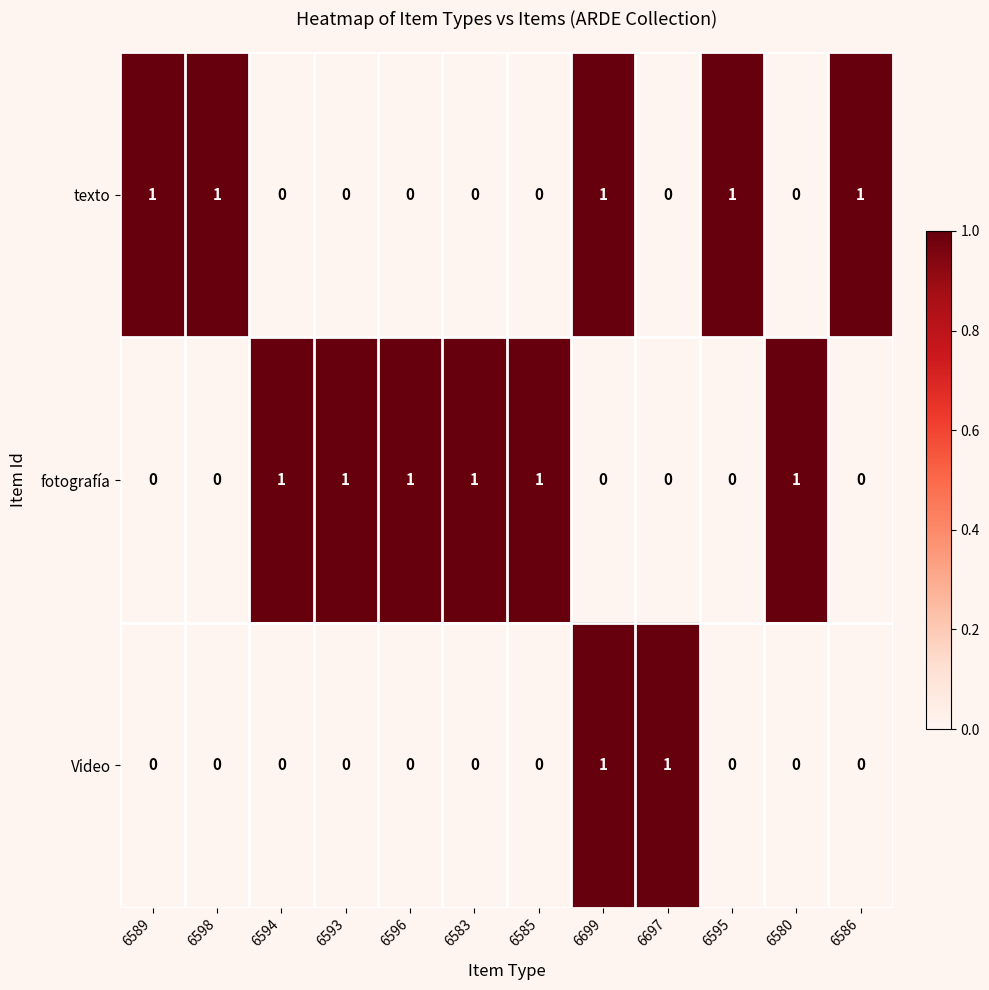

Is it true that texto equals 0 at 6580?

True